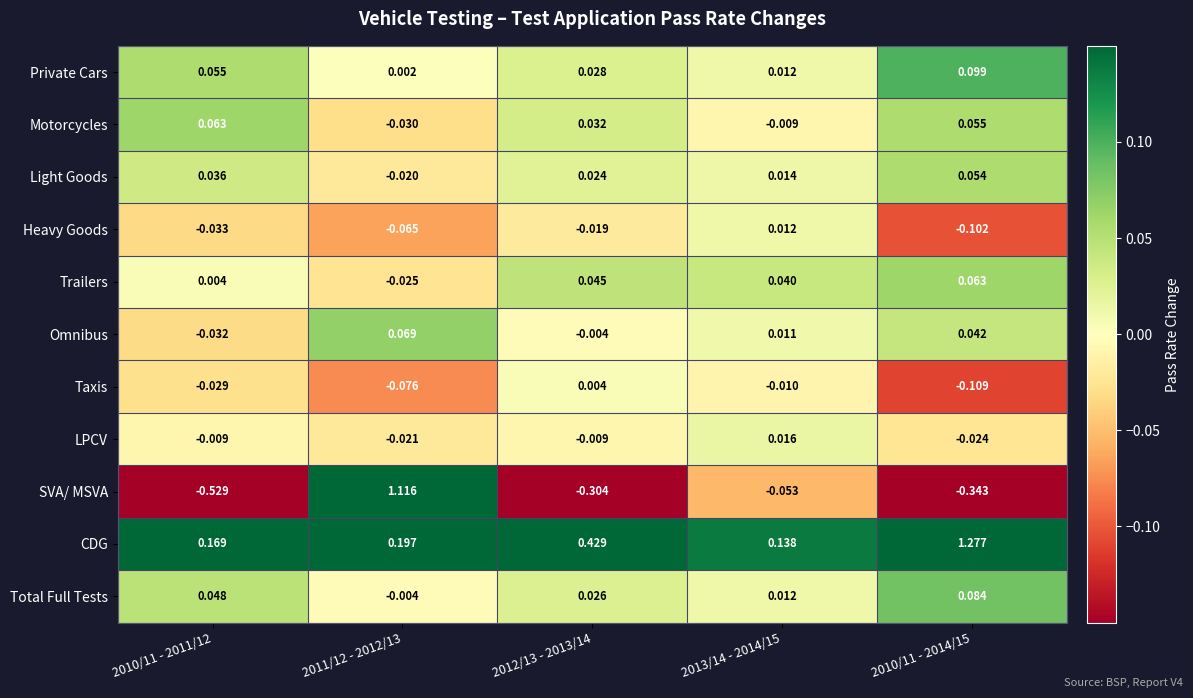

Is the value of Heavy Goods at 2010/11 - 2014/15 greater than the value of Motorcycles at 2010/11 - 2014/15?

No